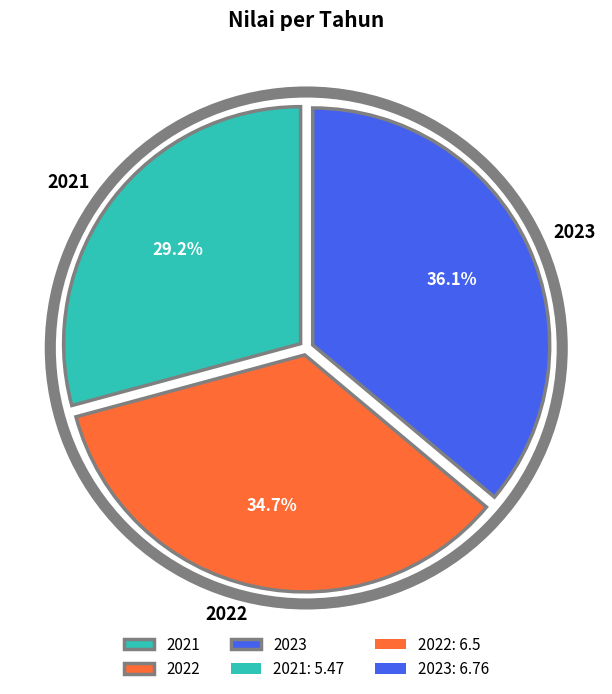

Rank the categories by value from highest to lowest.

2023, 2022, 2021